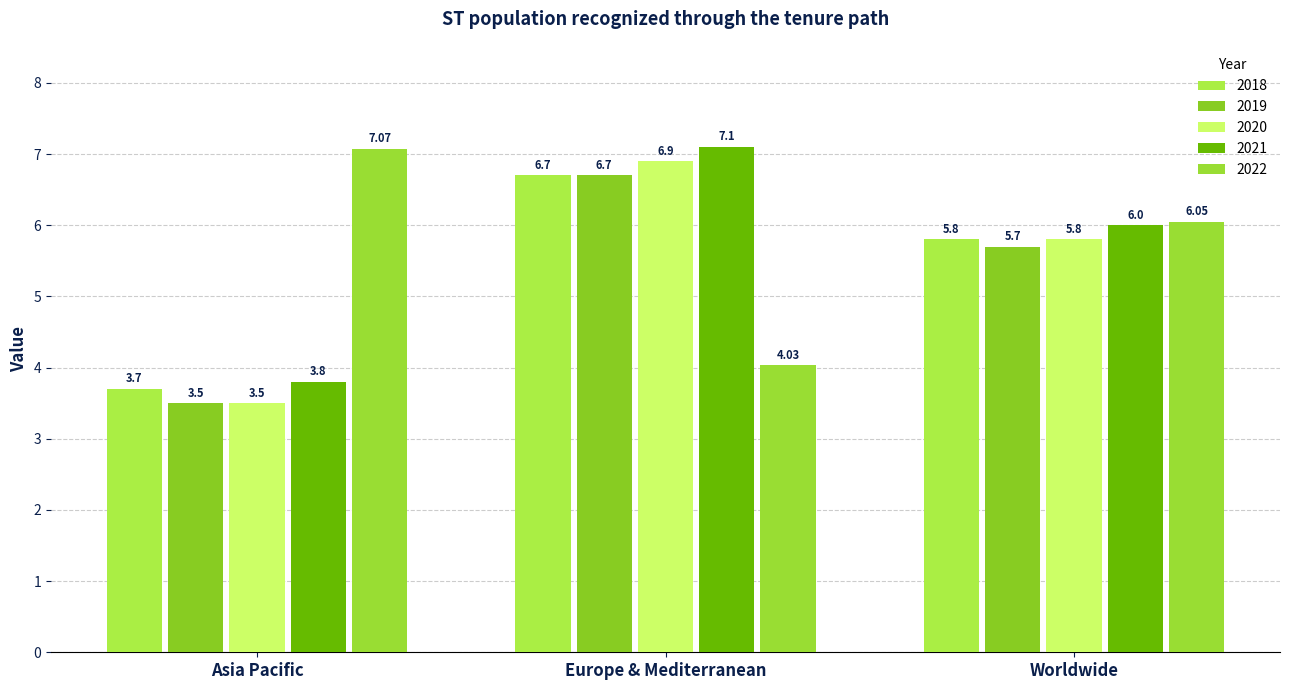

Which series has the largest range (max minus min)?

2020